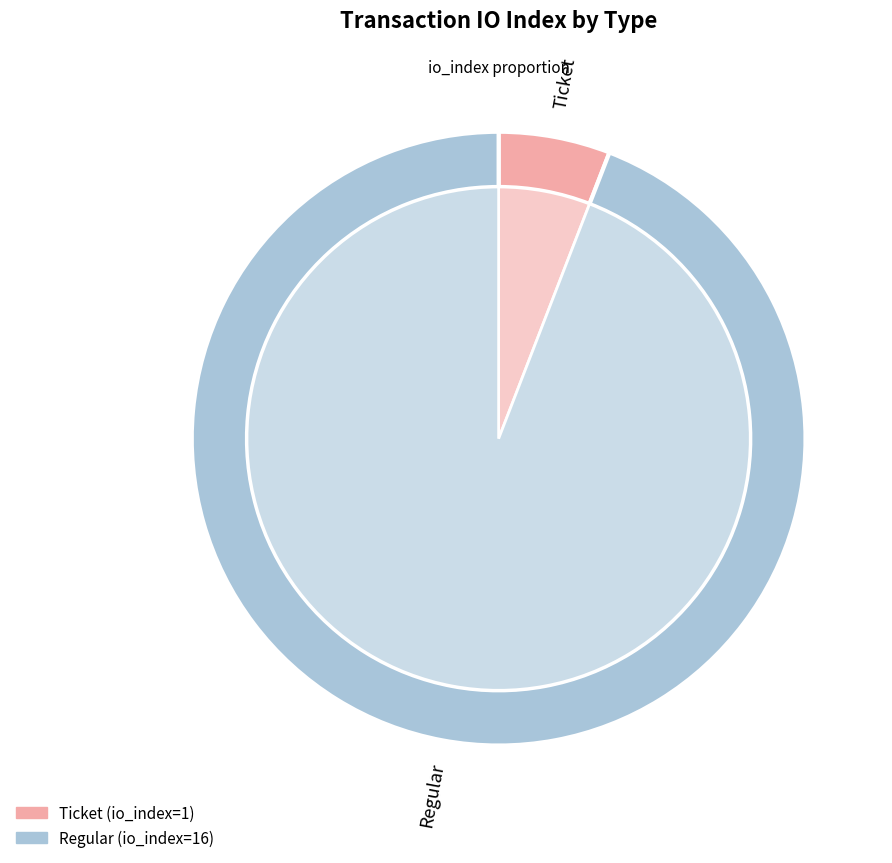

To the nearest percent, what percentage of the pie is Ticket?

6%